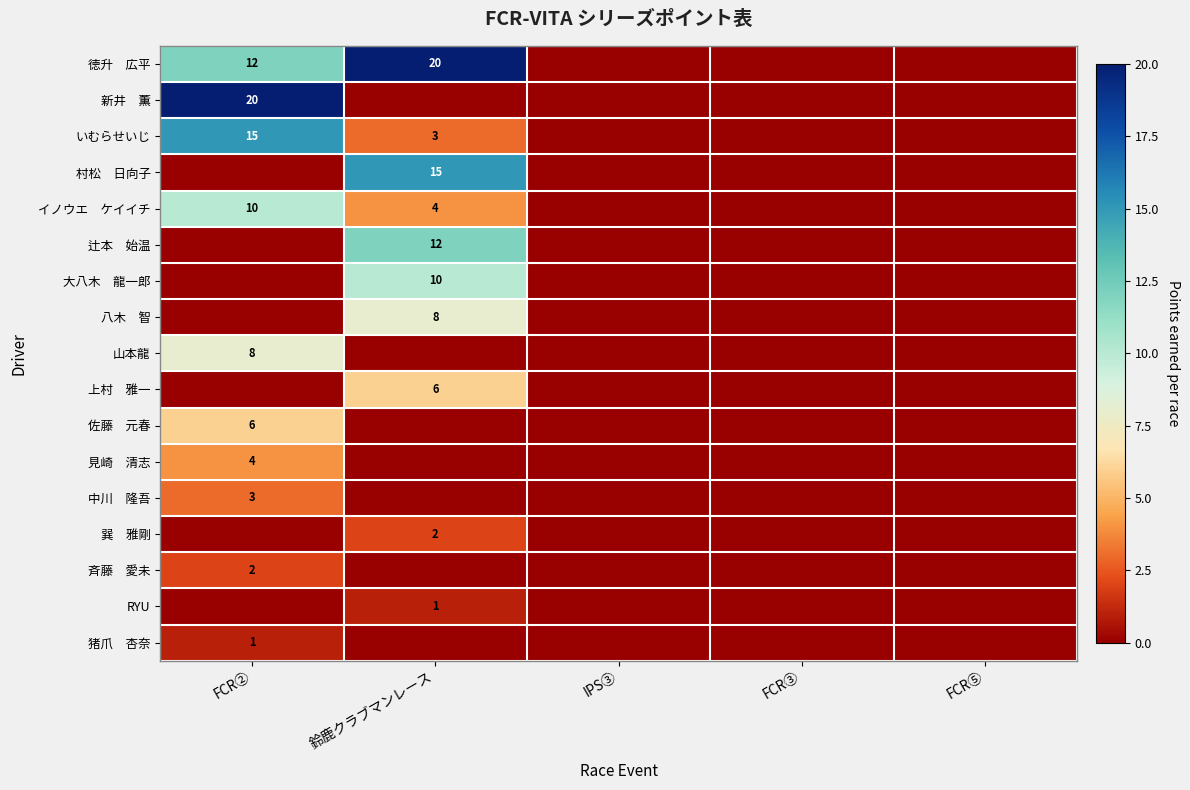

Between FCR⑤ and IPS③, which is larger?

FCR⑤